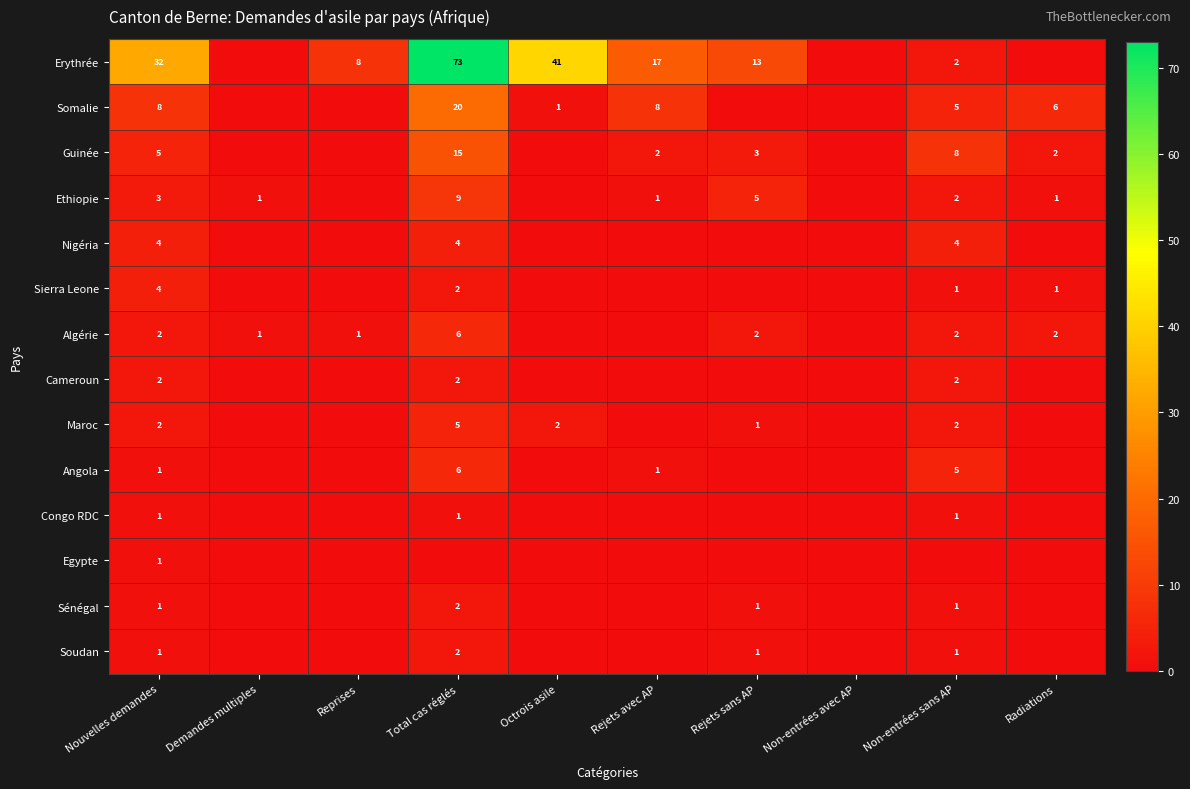

What is the total value across all series at Octrois asile?

44